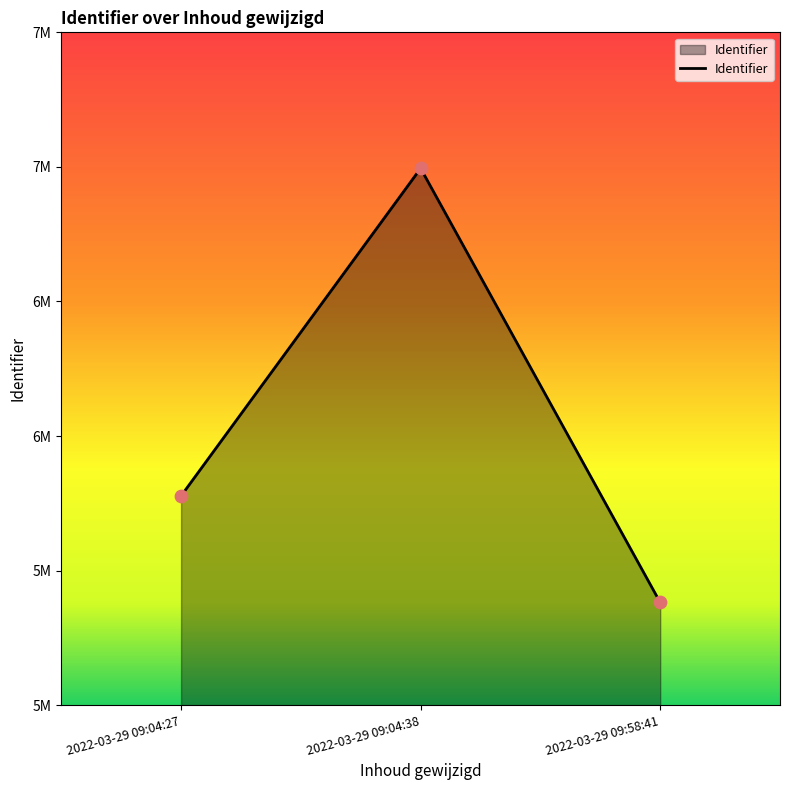

What is the change in value from 2022-03-29 09:04:38 to 2022-03-29 09:58:41?

-1613124